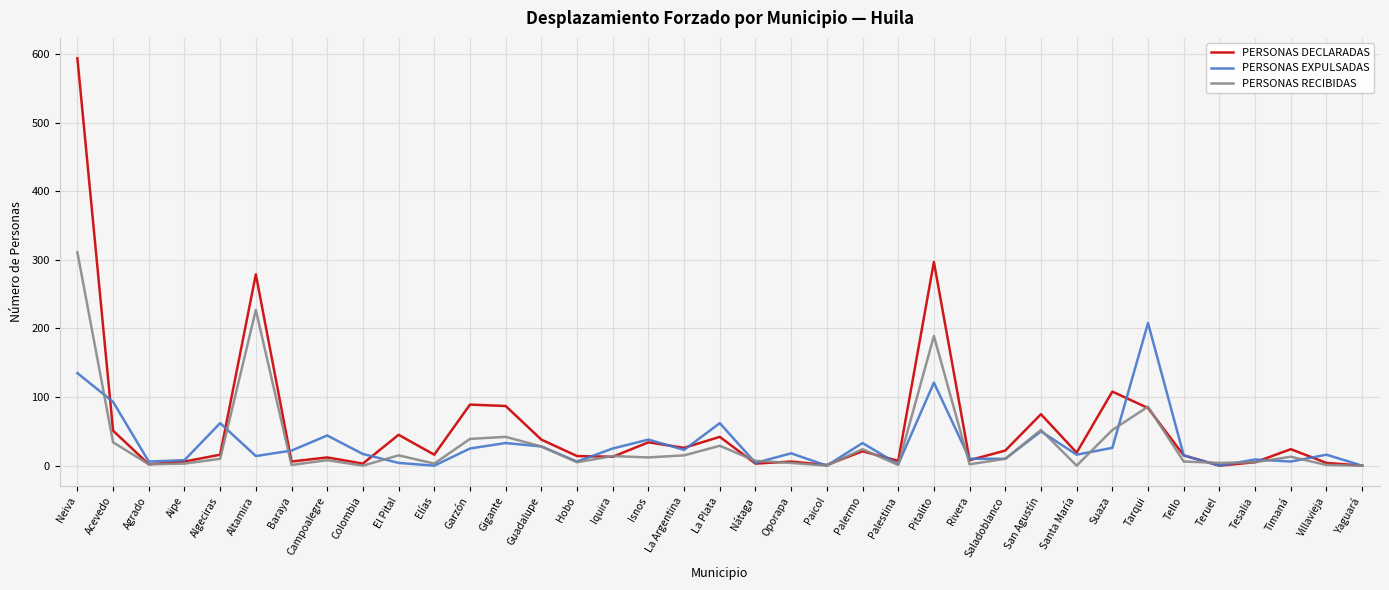

True or false: PERSONAS EXPULSADAS has more than 1 interior local peaks.

True